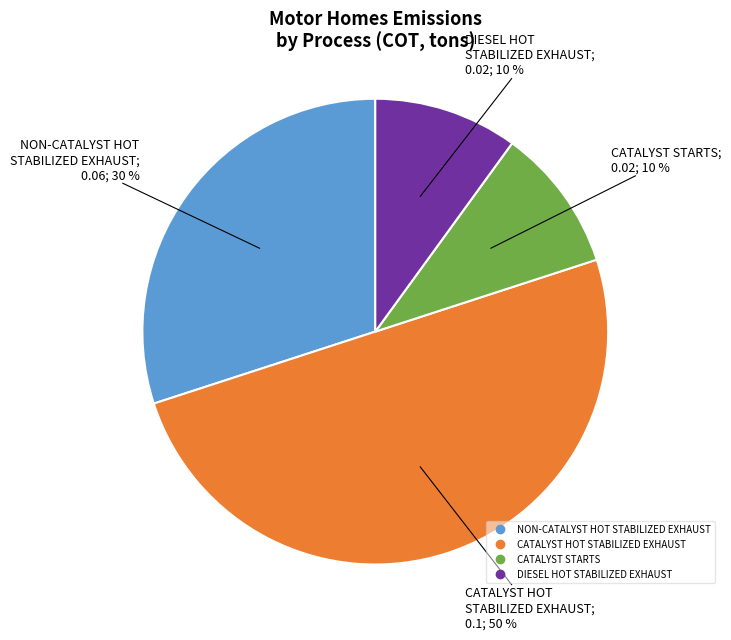

The NON-CATALYST HOT STABILIZED EXHAUST slice represents 30% of the pie. True or false?

True